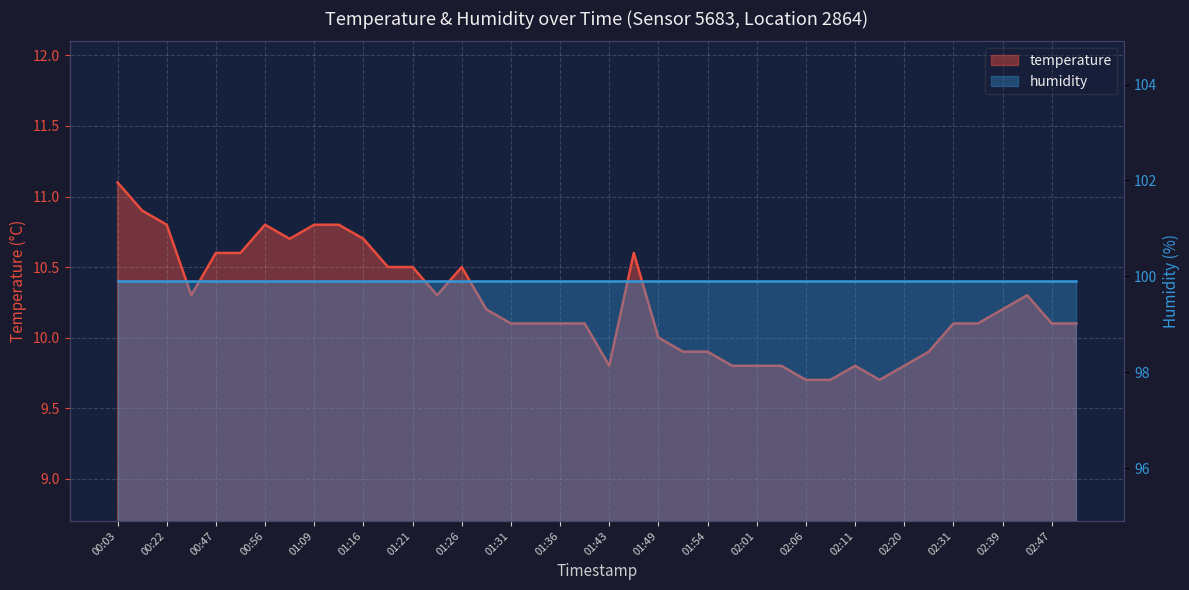

At which category does the chart reach its minimum across all series?

02:06